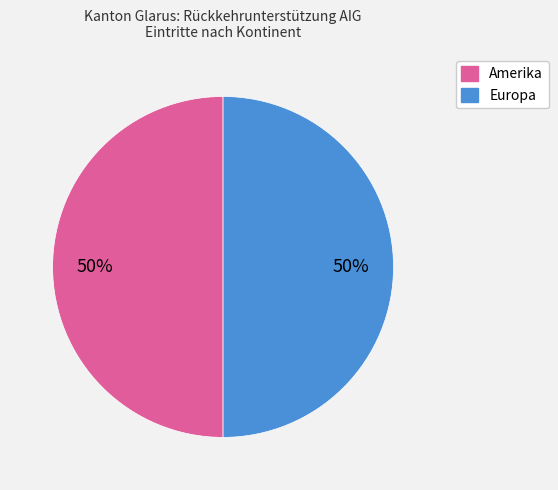

To the nearest percent, what is the average slice percentage?

50%